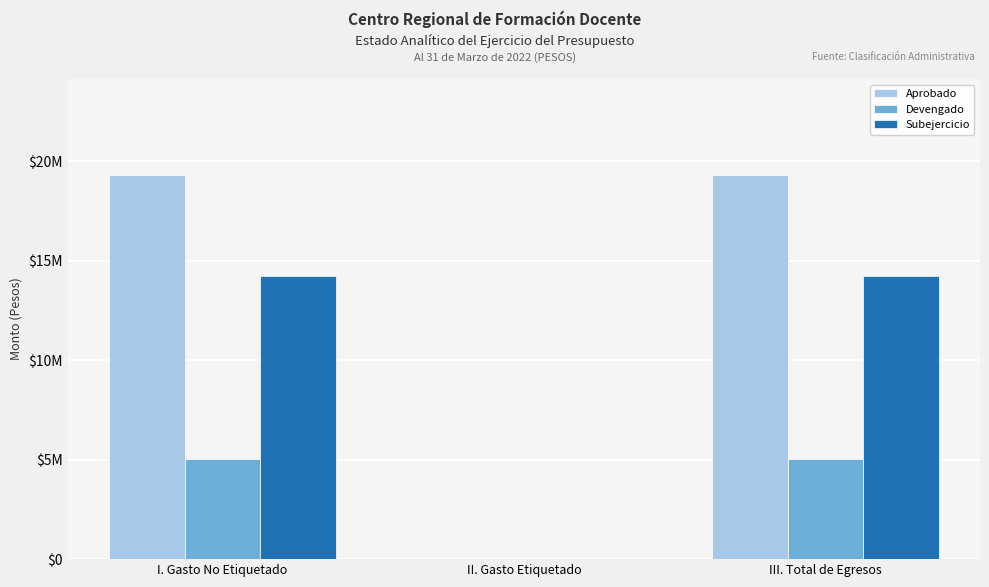

The Subejercicio series shows 3280789.4 at I. Gasto No Etiquetado. True or false?

False